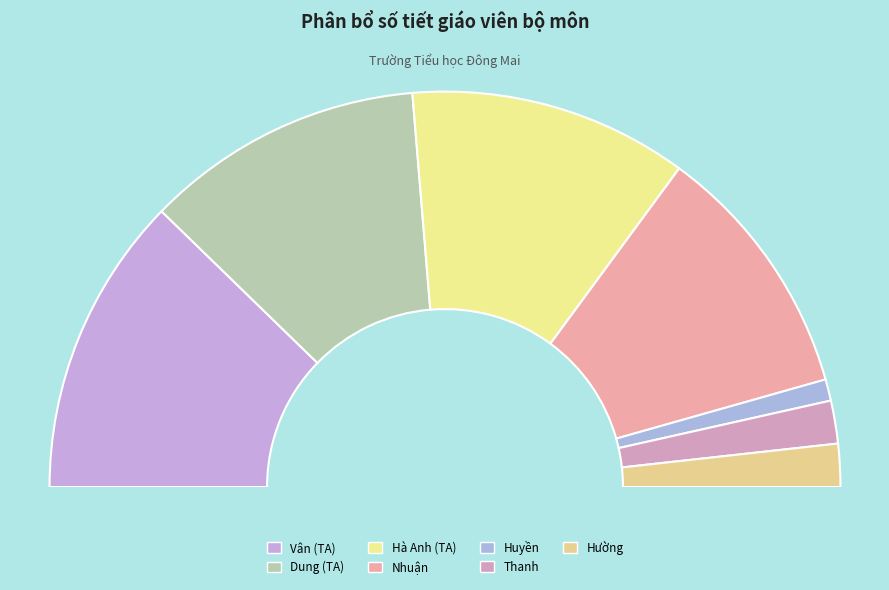

What is the change in value from Nhuận to Hường?

-20